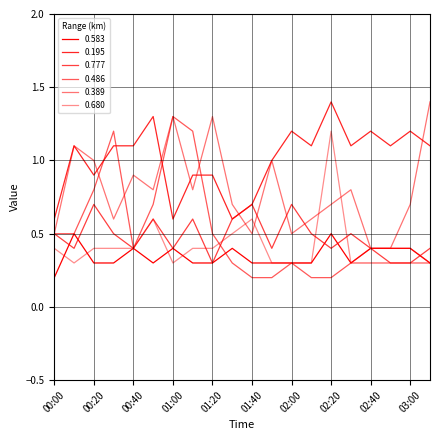

How many lines are shown in the chart?

6